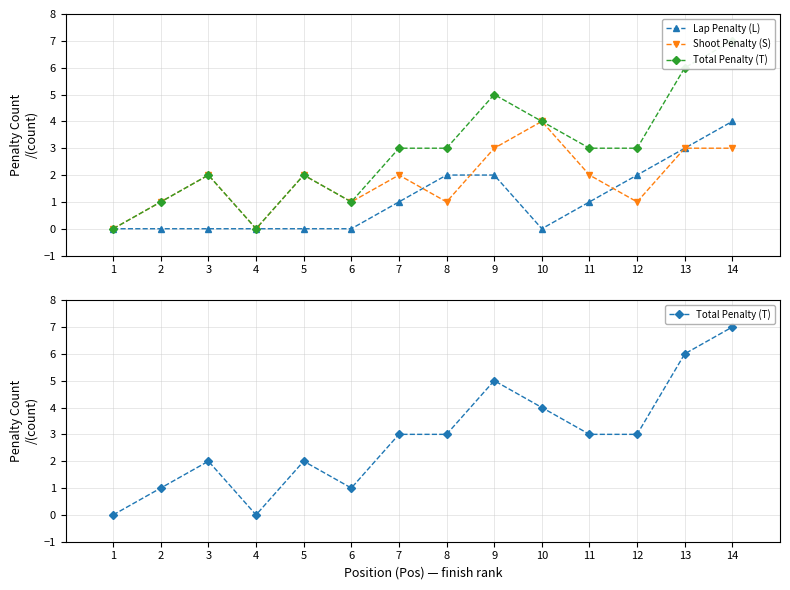

What is the difference between the second highest and minimum values in the Lap Penalty (L) series?

3